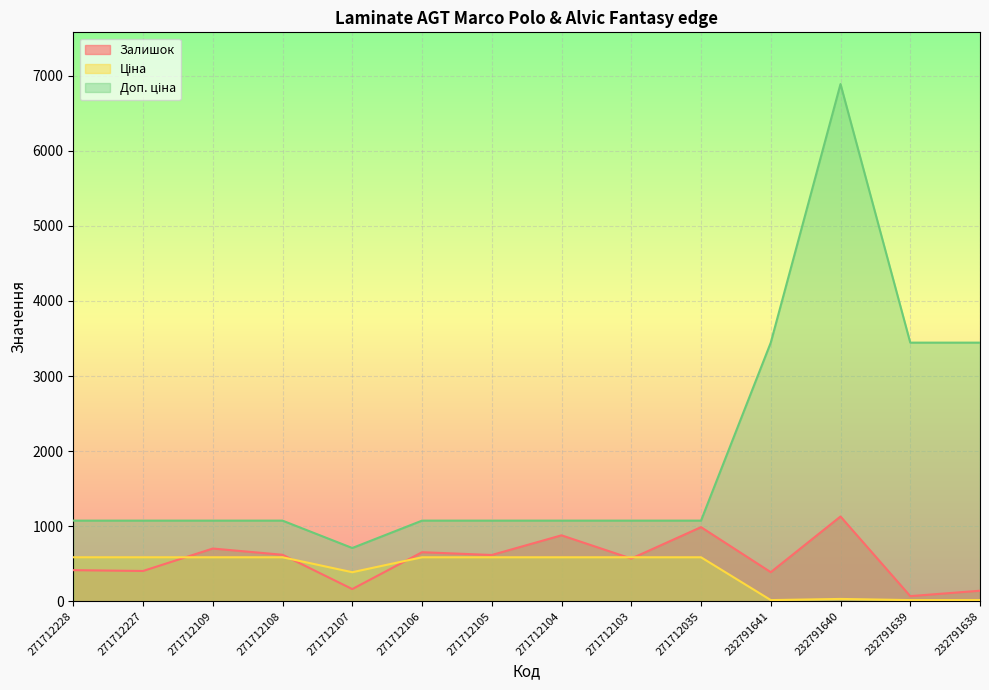

Reading left to right, transcribe all the data shown in this chart.

Залишок: 414.0	403.0	702.0	619.0	162.0	653.0	616.0	878.0	568.0	987.0	387.0	1129.0	68.0	140.0
Ціна: 585.6	585.6	585.6	585.6	386.5	585.6	585.6	585.6	585.6	585.6	15.3	30.6	15.3	15.3
Доп. ціна: 1073.8	1073.8	1073.8	1073.8	709.0	1073.8	1073.8	1073.8	1073.8	1073.8	3445.0	6890.0	3445.0	3445.0